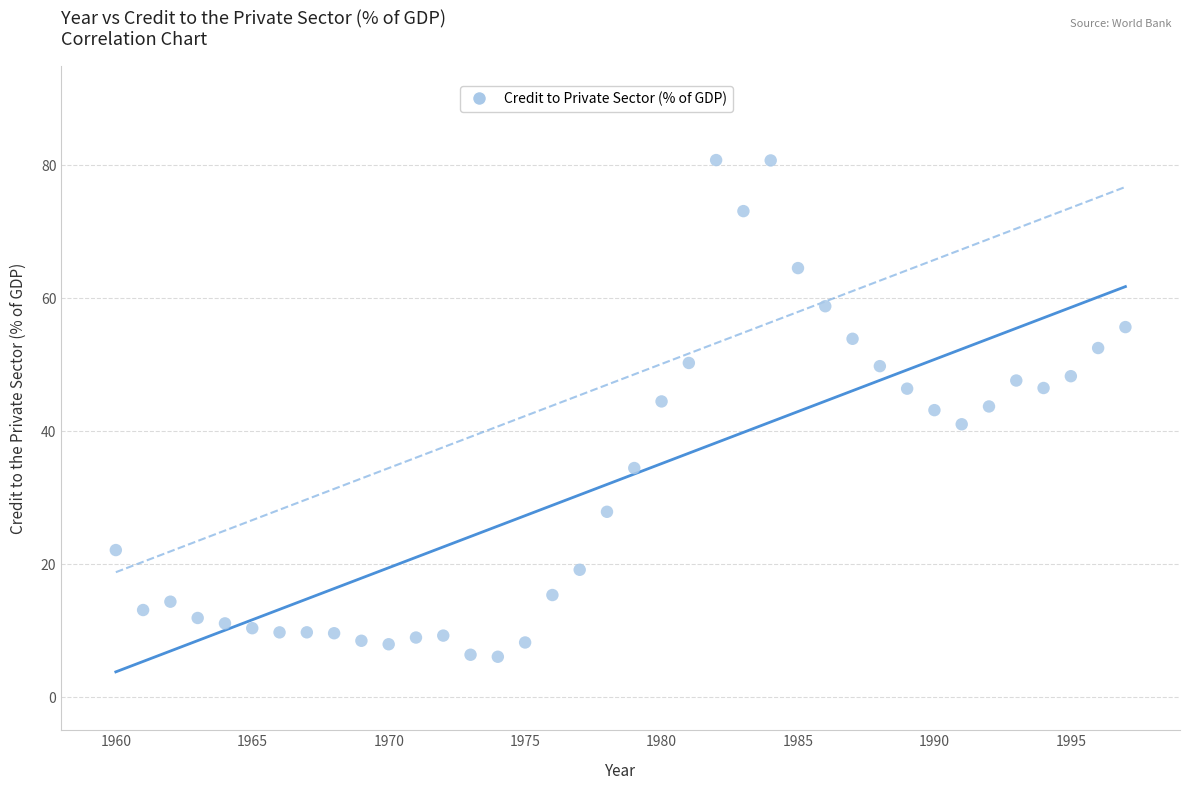

What is the range of Y values (max minus min)?

74.8